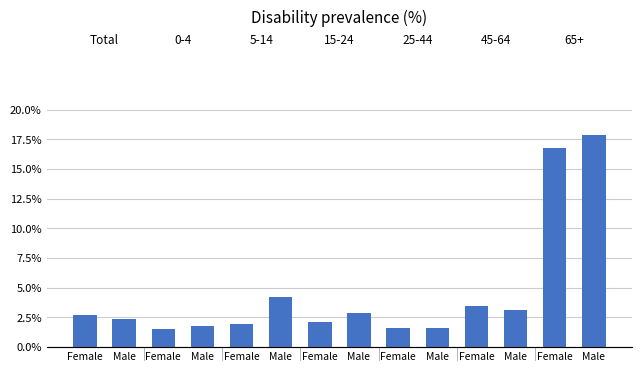

What is the label of the 12th bar from the left?

Male